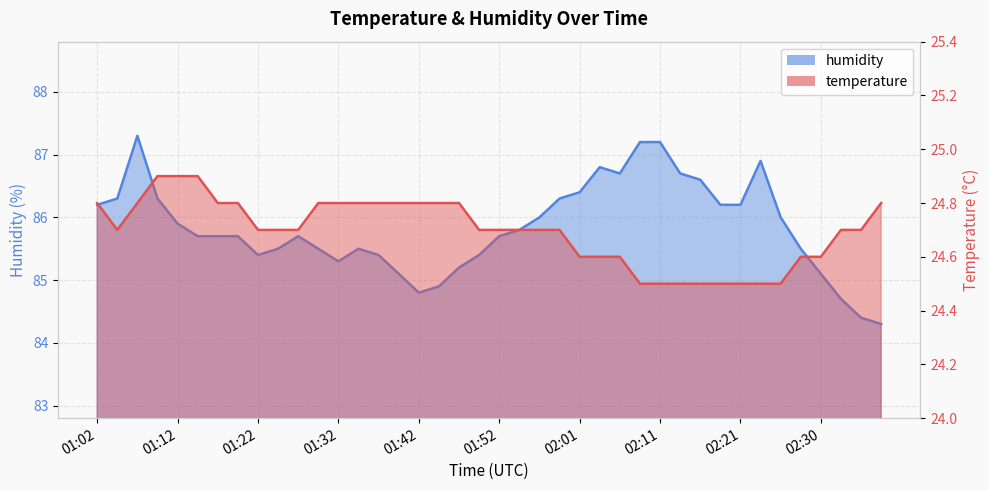

At how many categories does at least one series exceed 60?

40